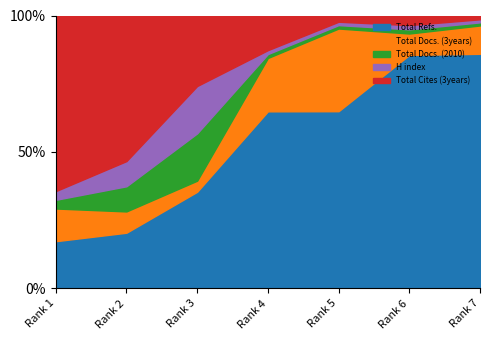

Reading left to right, extract all data points from this chart.

Total Refs.: 1=1104	2=330	3=96	4=634	5=313	6=1723	7=1672
Total Docs. (3years): 1=764	2=126	3=11	4=191	5=146	6=158	7=202
Total Docs. (2010): 1=203	2=149	3=47	4=14	5=6	6=31	7=22
H index: 1=203	2=149	3=47	4=14	5=6	6=31	7=22
Total Cites (3years): 1=4103	2=862	3=70	4=124	5=11	6=71	7=27